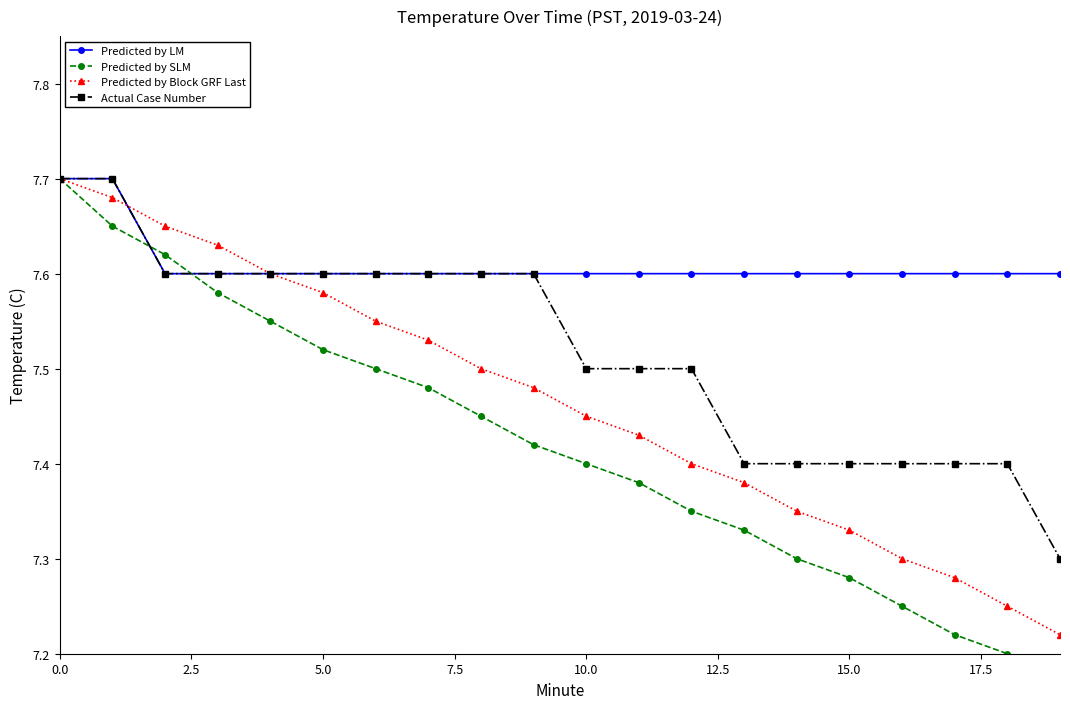

Which series has the largest total across all categories?

Predicted by LM